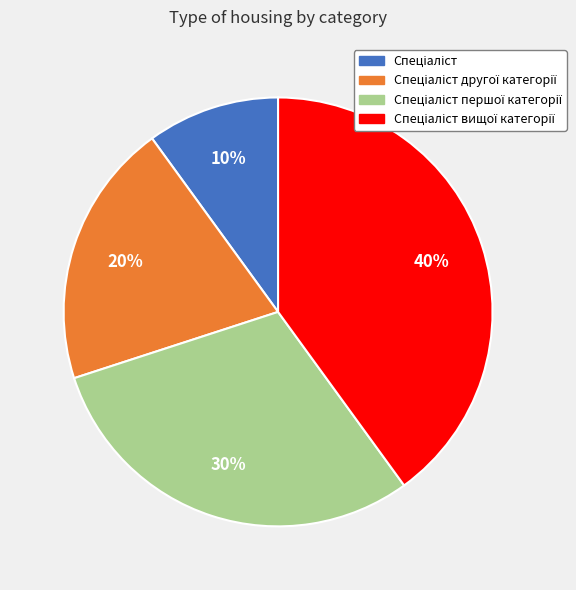

Does any single category account for the majority?

No